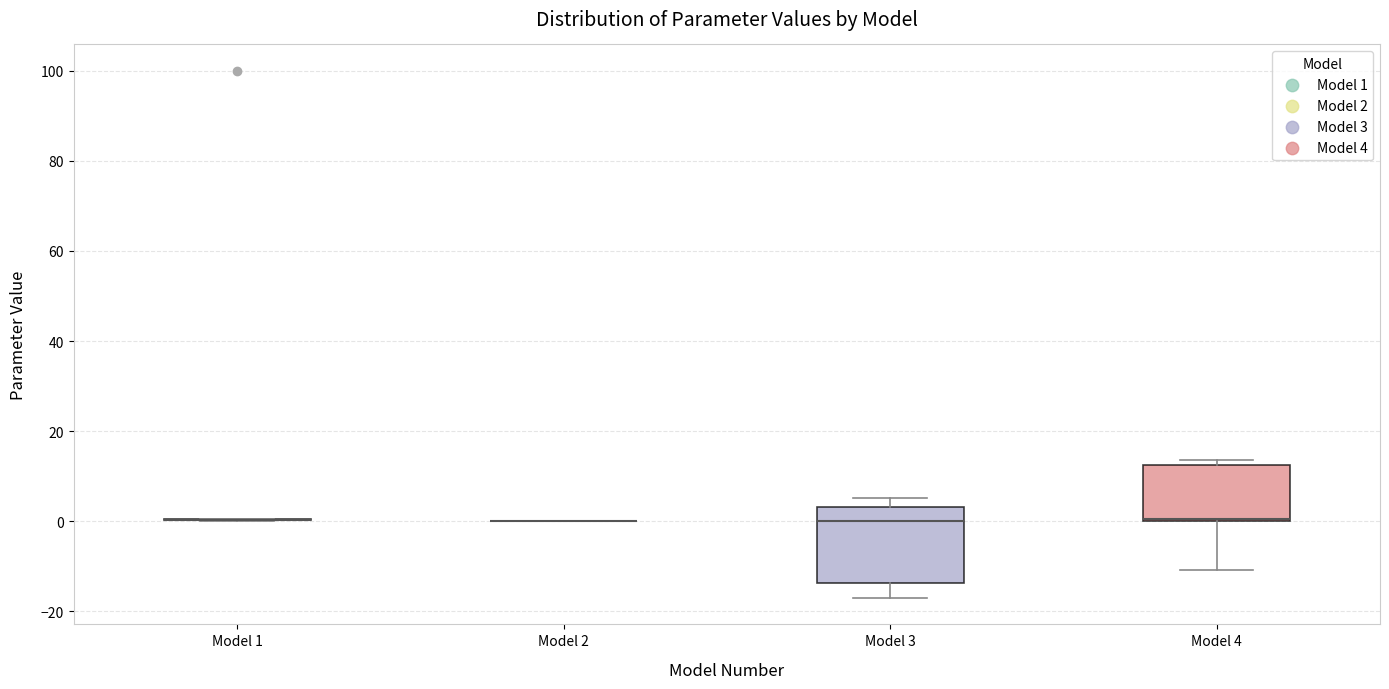

Reading left to right, read every box against the y-axis: the position of its median line, the range the box covers, and the ends of its whiskers. The values are not printed on the chart, so give them approximately, as read against the axis.

Model 1: box collapsed to a line at 0, whiskers 0 to 0
Model 2: box collapsed to a line at 0, whiskers 0 to 0
Model 3: median 0, box -14 to 4, whiskers -18 to 6
Model 4: median 0 (drawn on the box's lower edge), box 0 to 12, whiskers -10 to 14